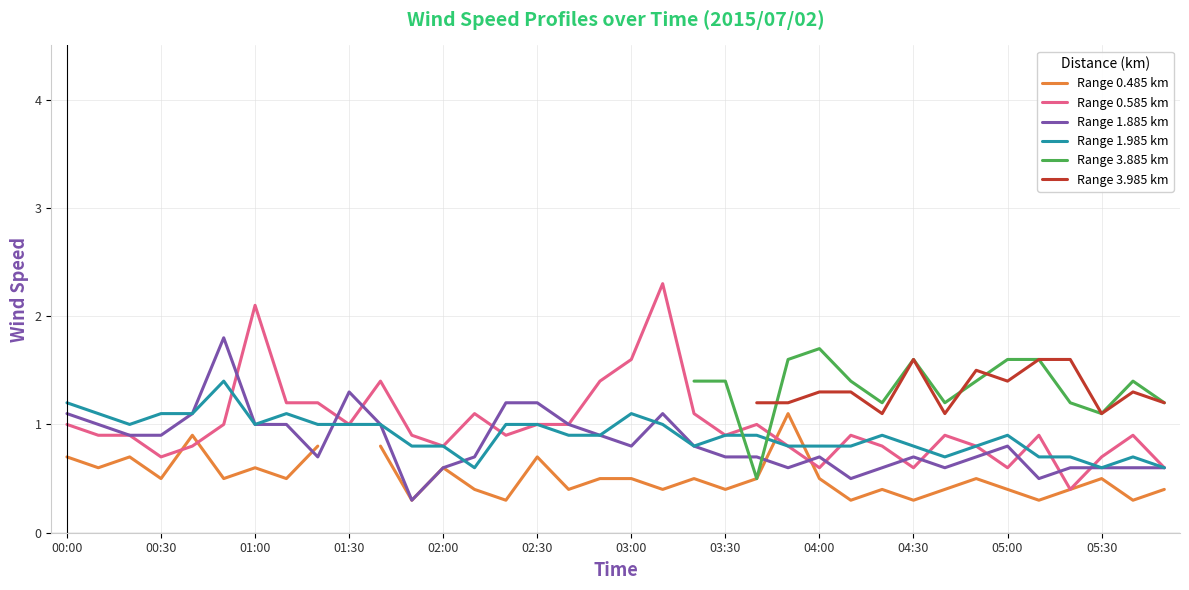

What is the maximum value for Range 0.585 km?

2.3